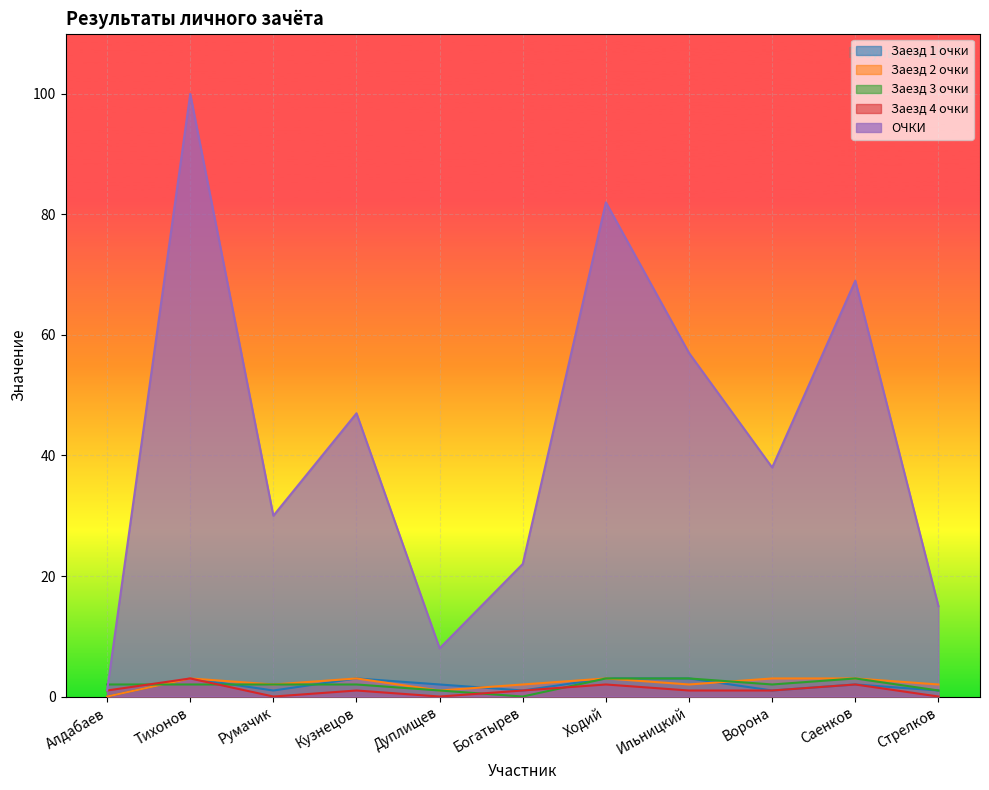

How many data points does each series have?

11